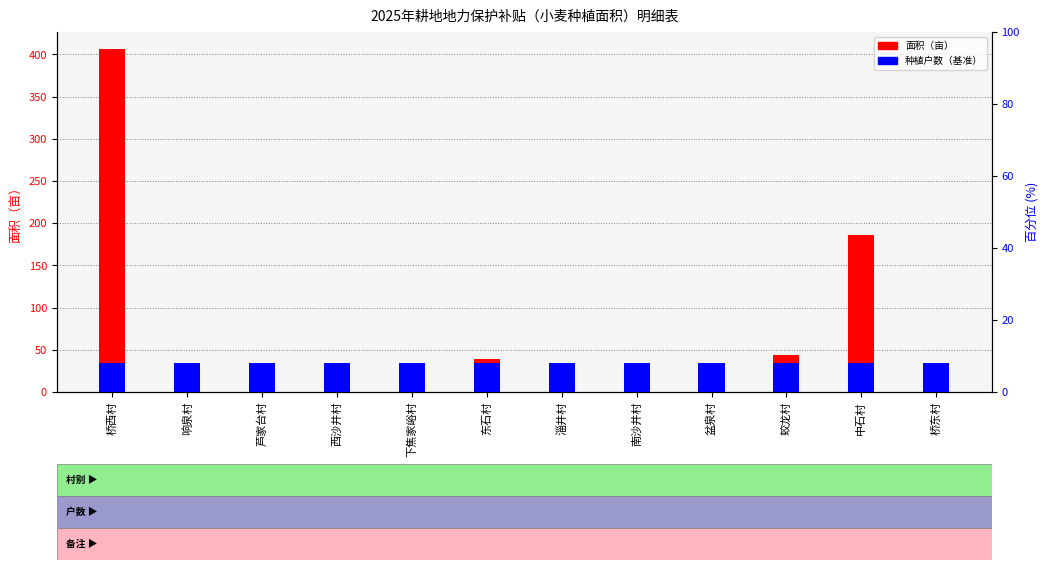

Reading left to right, what are all the values shown in this chart?

面积（亩）: 406.3	4.0	24.1	33.4	5.0	39.2	13.1	17.1	31.0	43.9	186.4	29.4
种植户数（百分位）: 8.0	8.0	8.0	8.0	8.0	8.0	8.0	8.0	8.0	8.0	8.0	8.0